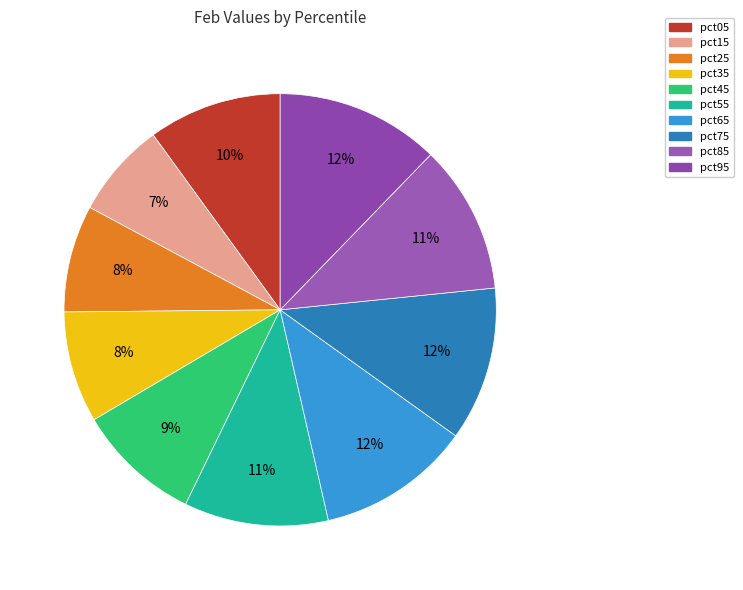

Which slice is the largest?

pct95